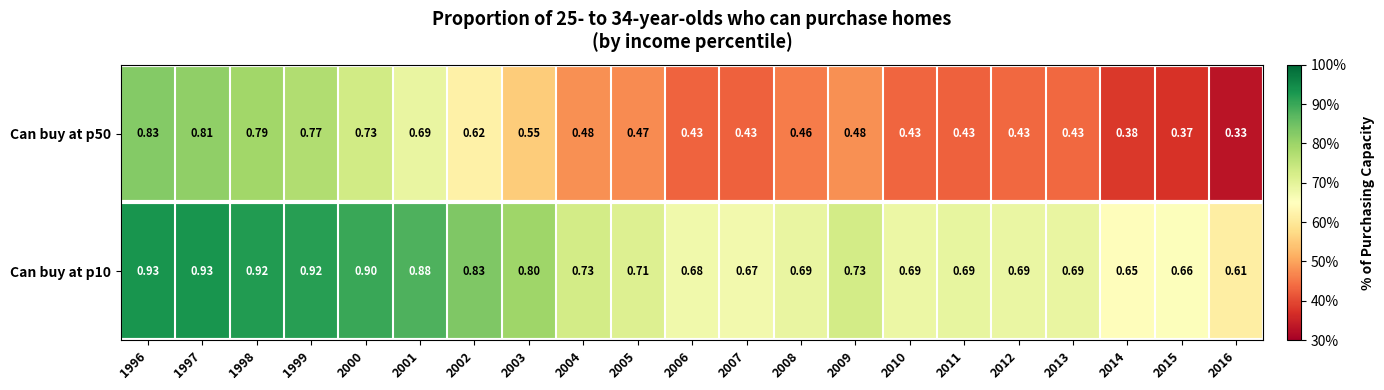

Is the value of Can buy at p10 at 1996 greater than the value of Can buy at p50 at 1997?

Yes